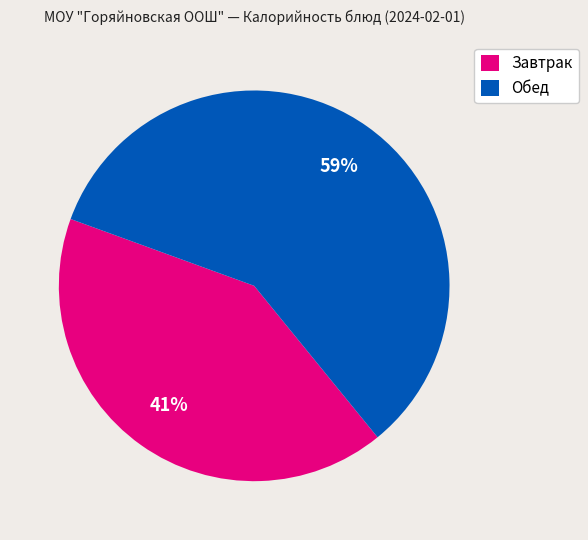

How many segments does this pie chart have?

2